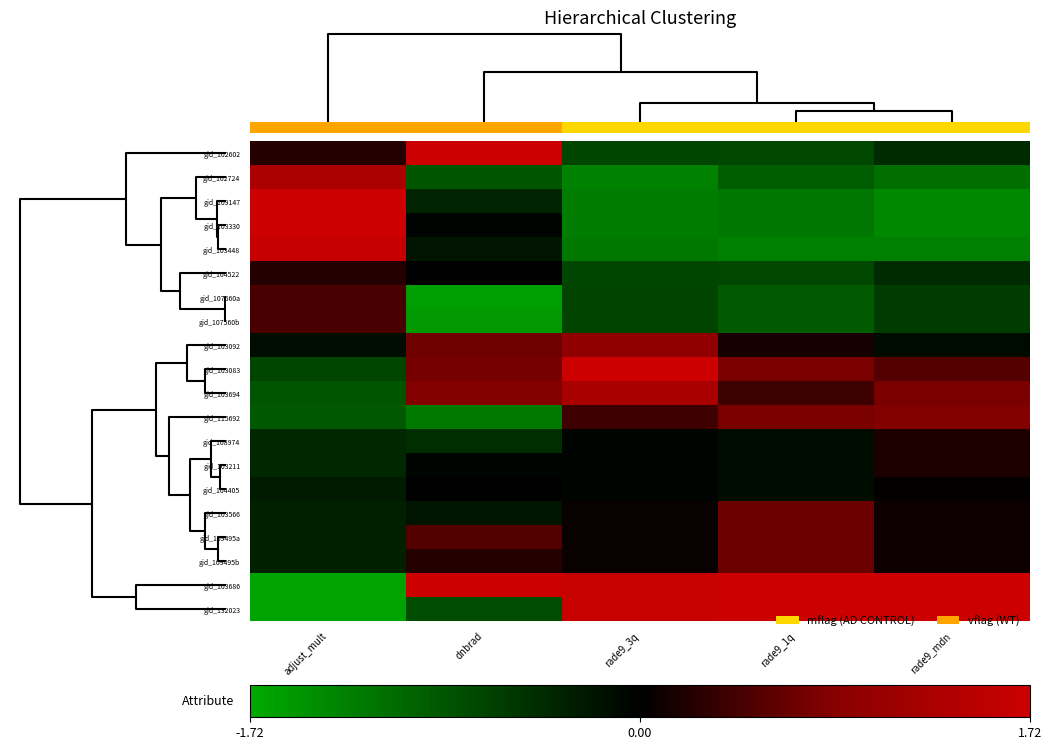

What is the approximate value of gid_103211 at adjust_mult?

-0.4